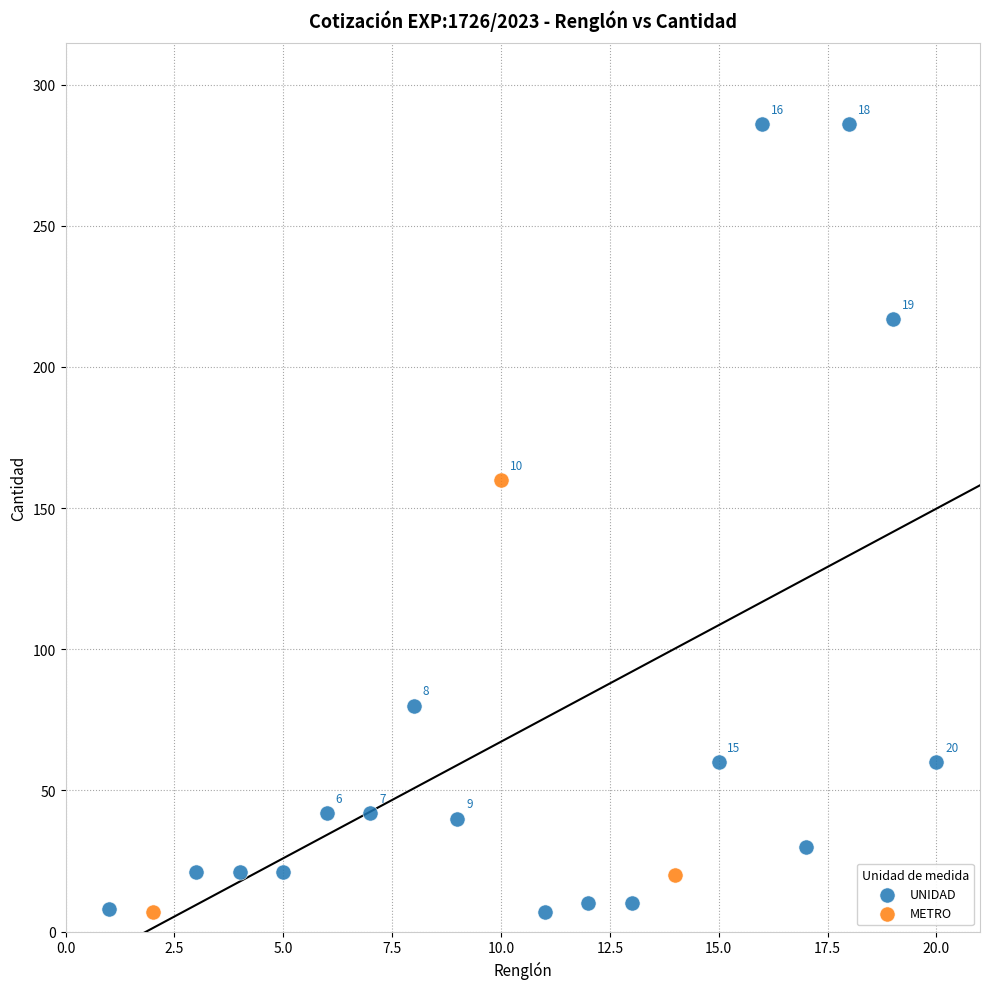

Which series reaches the maximum Y coordinate?

UNIDAD